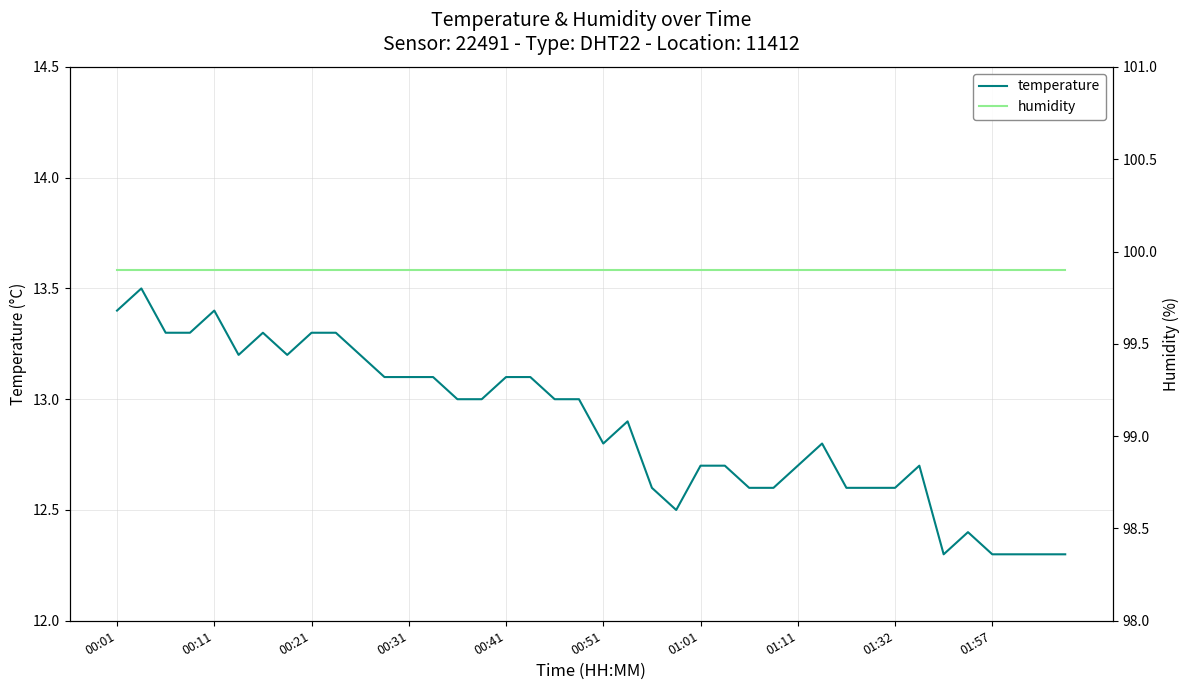

Between 15 and 18, which series saw the biggest shift?

temperature